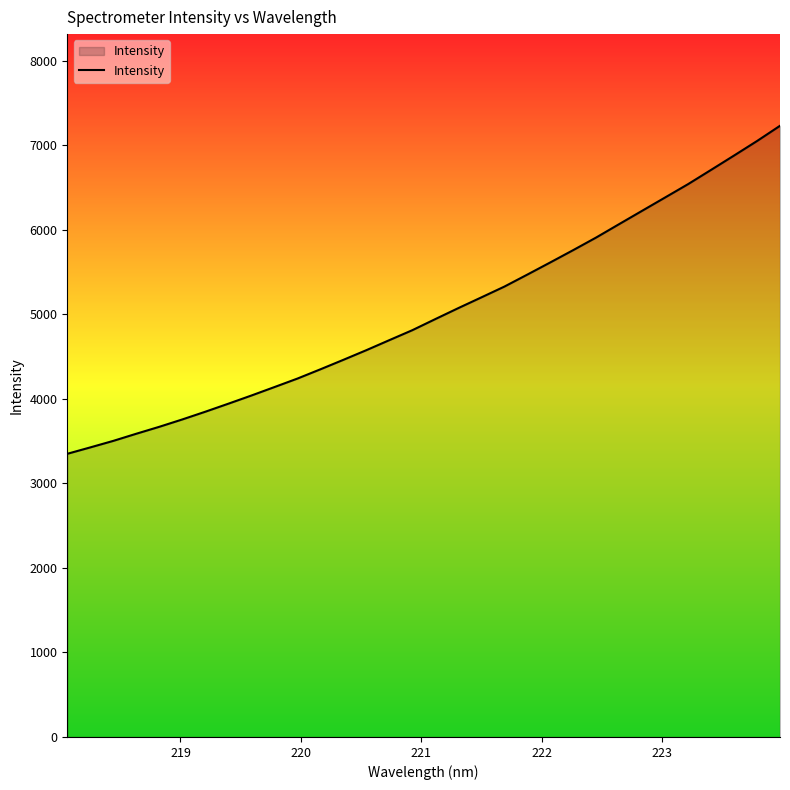

What is the greatest value displayed?

7232.6